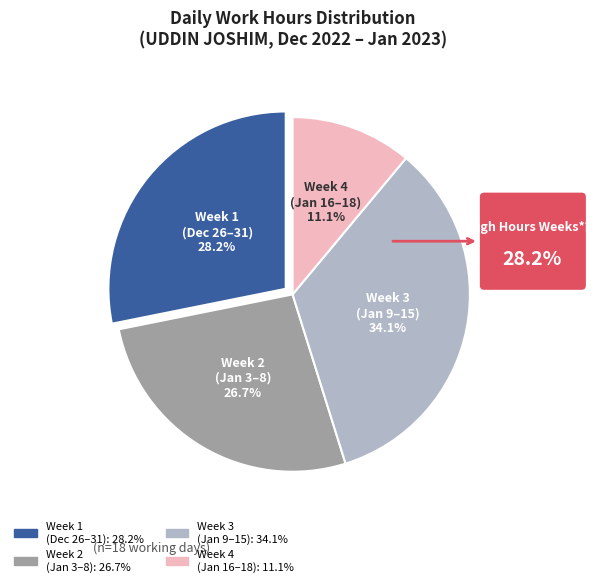

Does any single category account for the majority?

No